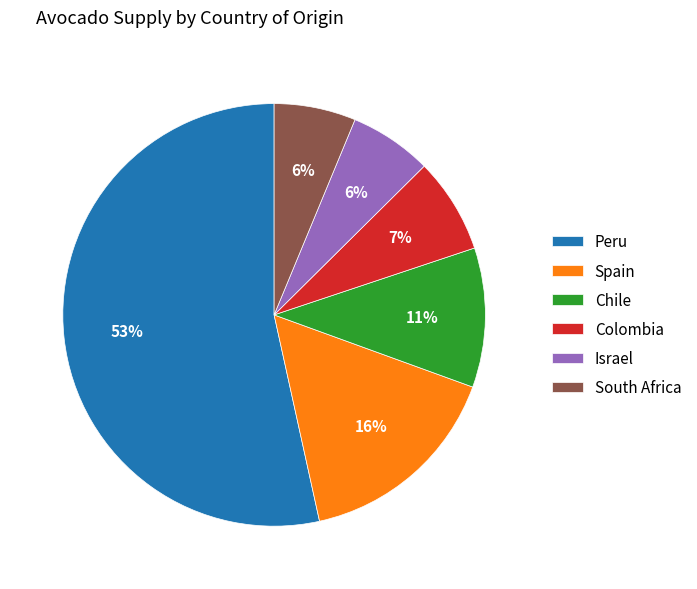

To the nearest percent, what is the combined percentage of Spain and Colombia?

23%